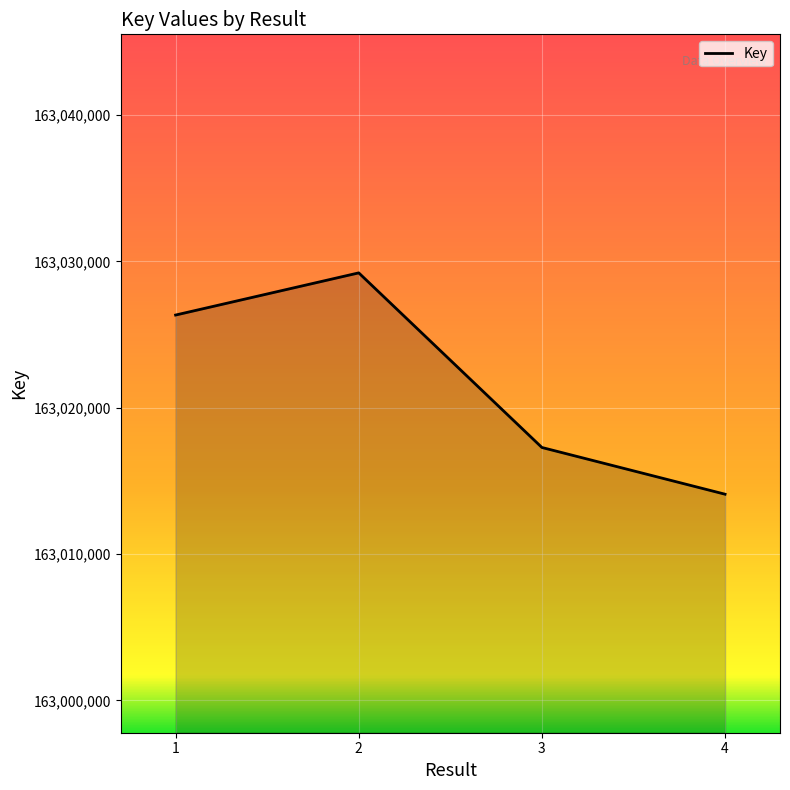

Read the value at 1, to the nearest 10.

163026340